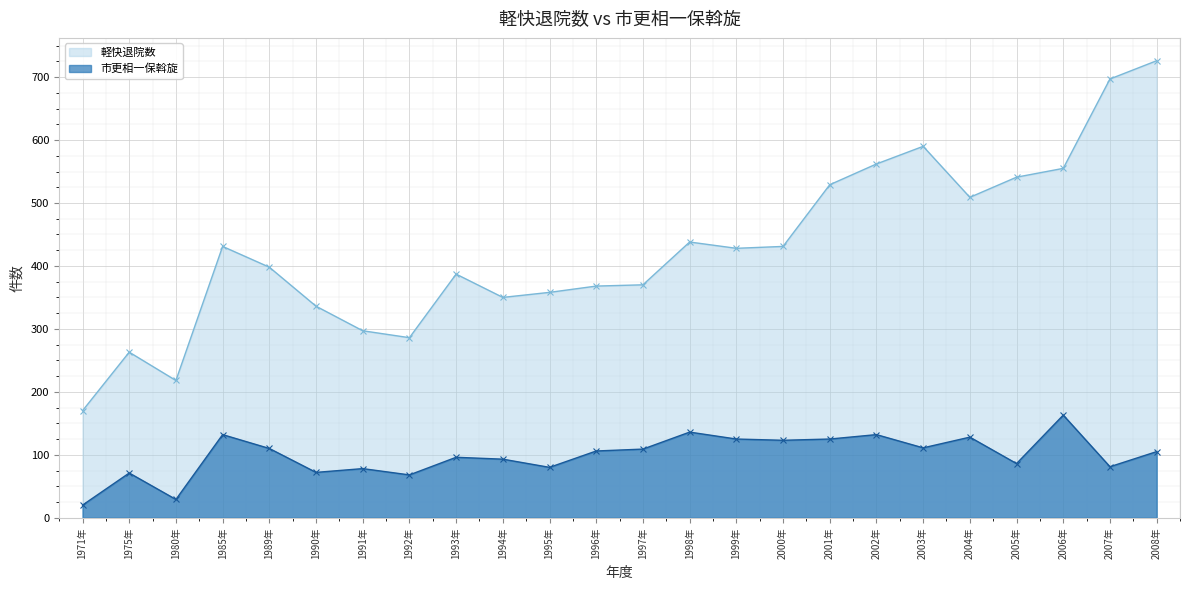

What position from the left is 2004年?

20